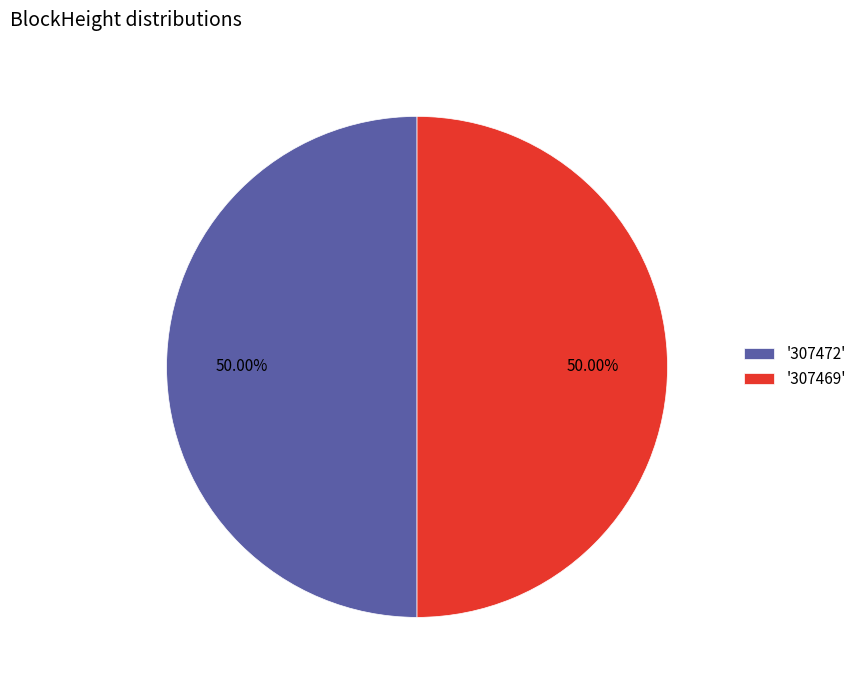

What is the ratio of the value at '307472' to the value at '307469'?

1.0